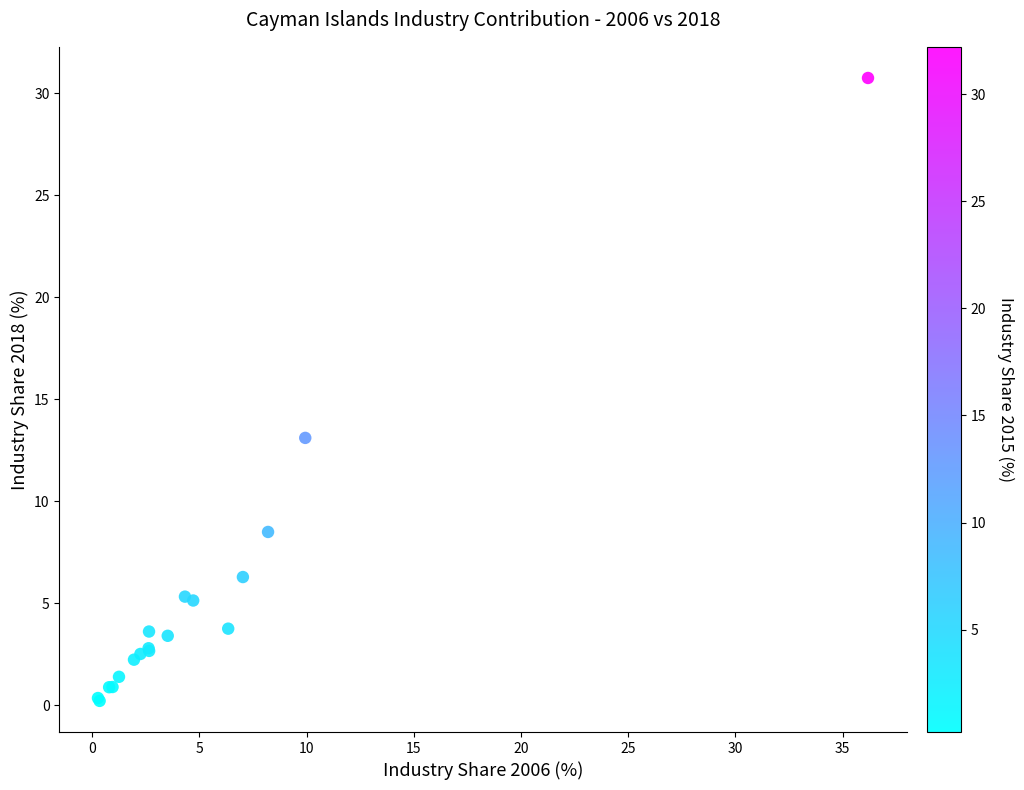

What Y value in the scatter plot is closest to 15?

13.1